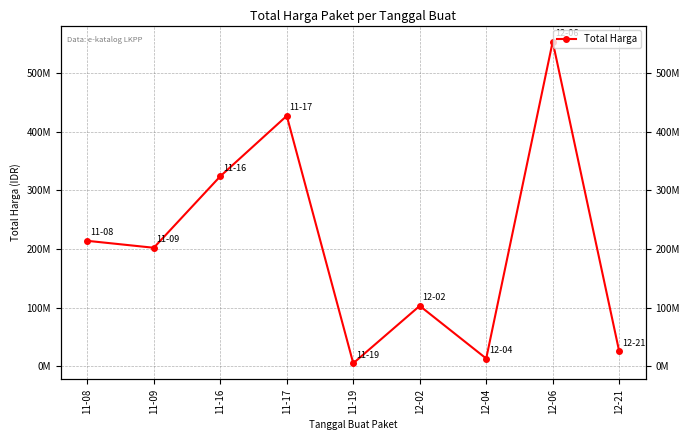

What position from the left is 12-04?

7